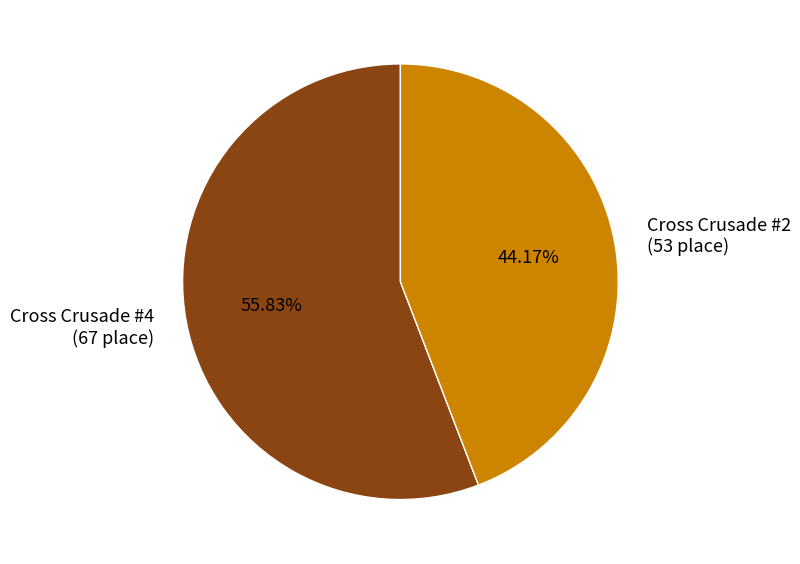

Approximately how many times larger is the value at Cross Crusade #4 compared to Cross Crusade #2?

1.3